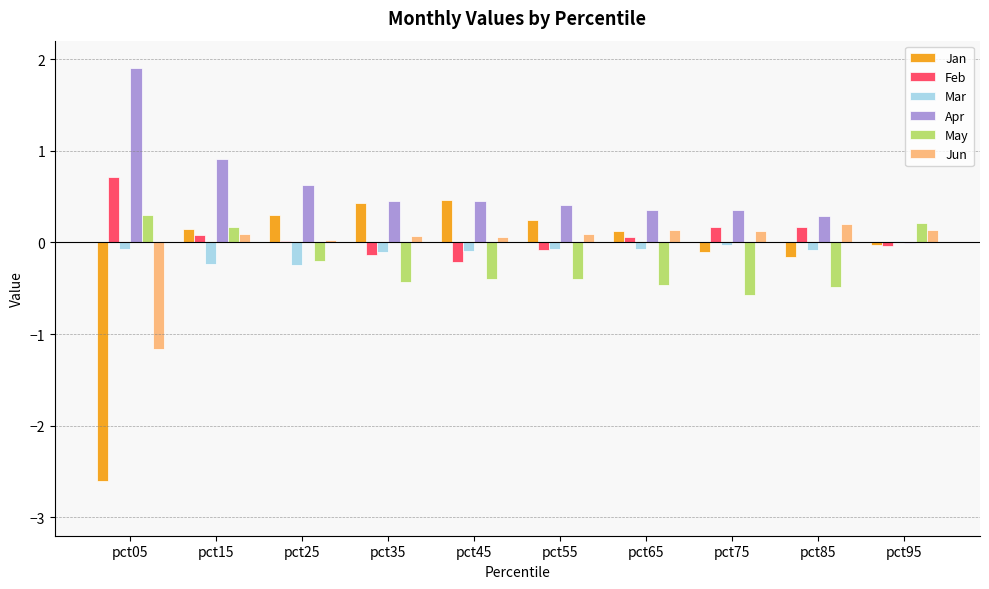

What is the average value of the Feb series?

0.1